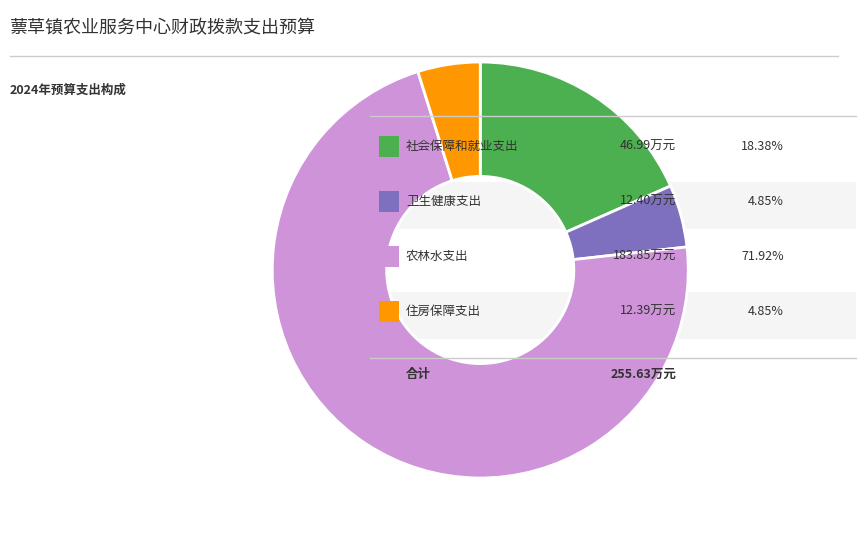

Does any single category account for the majority?

Yes